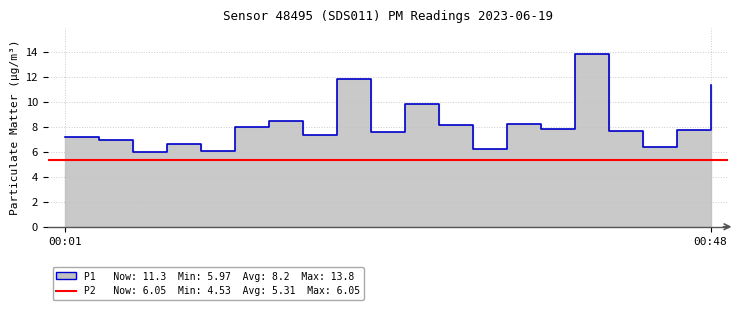

How many points are higher than both their immediate neighbors (excluding endpoints)?

6